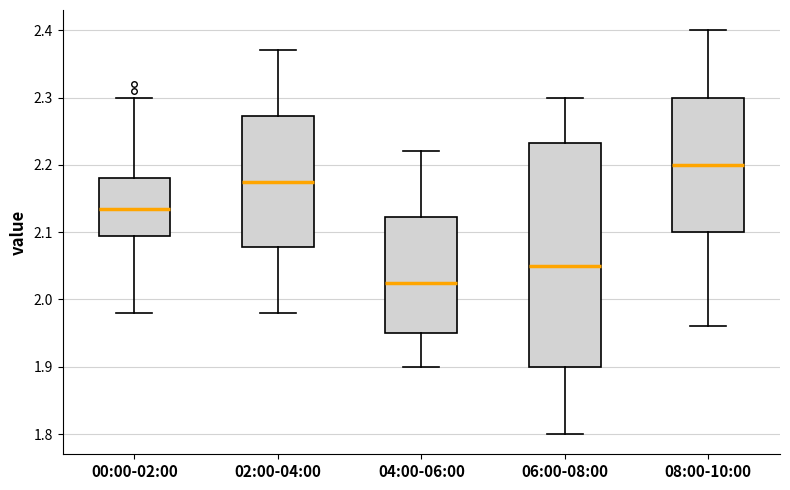

Which box's median line is the lowest?

04:00-06:00